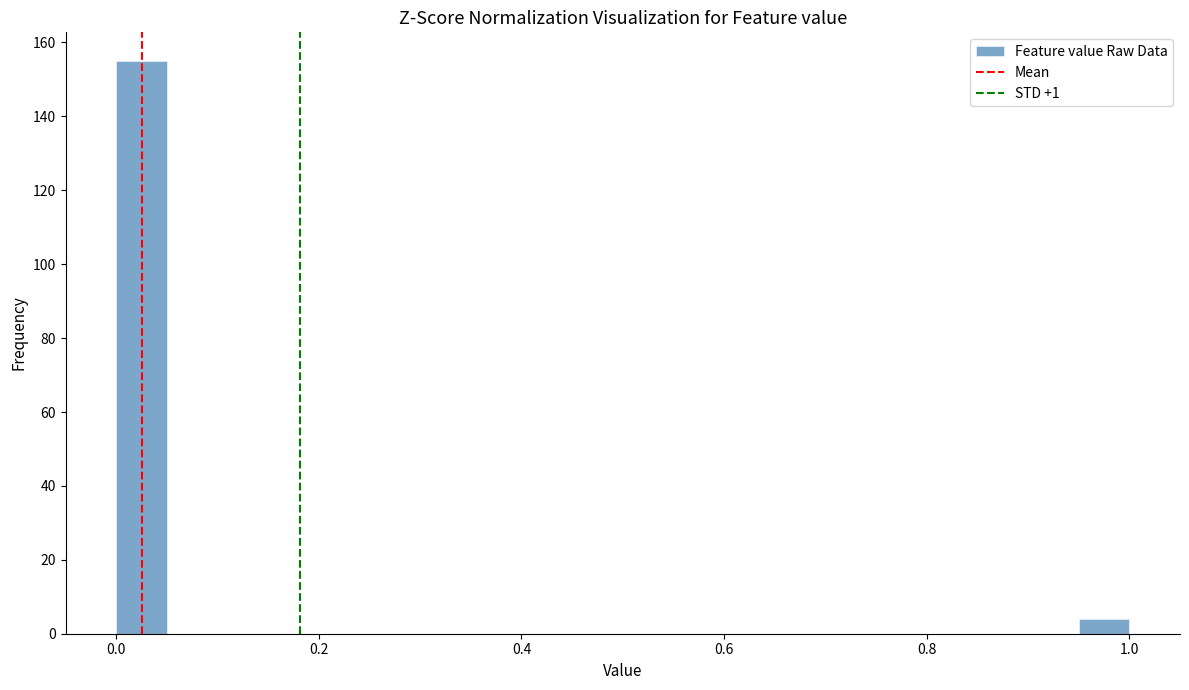

Read against the x-axis, roughly where is the centre of the tallest bar?

0.02